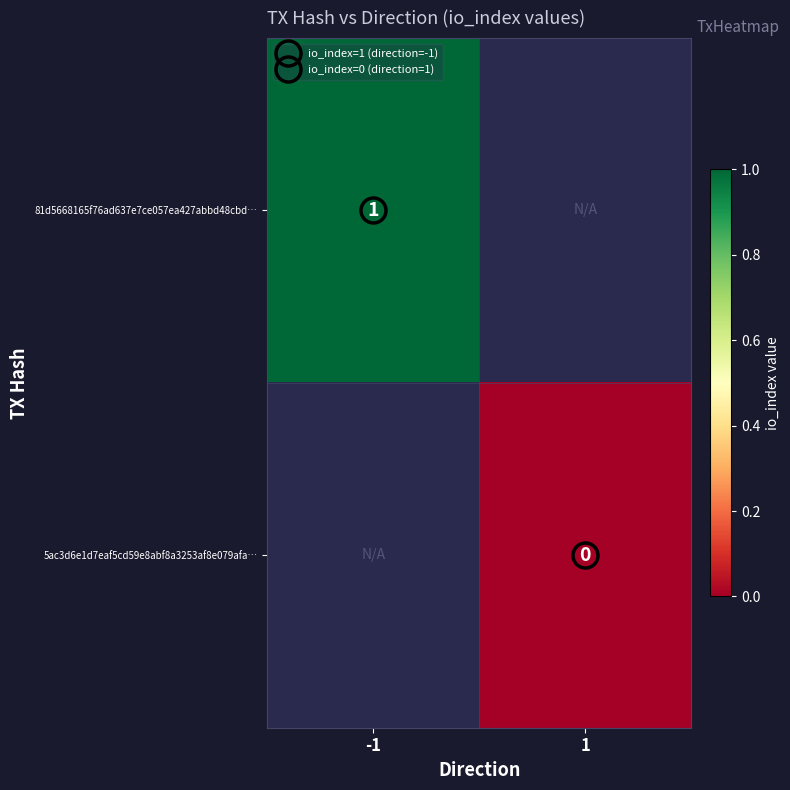

Which series has the widest spread of values?

81d5668165f76ad637e7ce057ea427abbd48cbd…